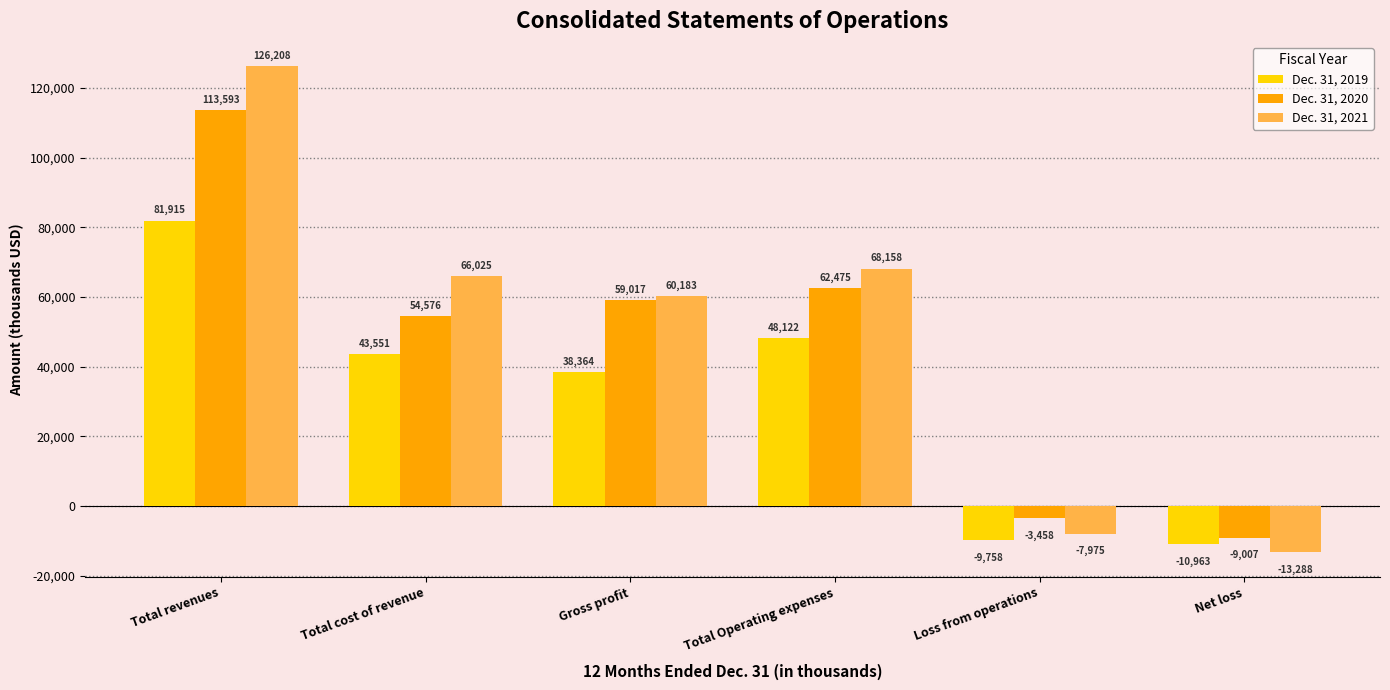

What is the difference between the second highest and second lowest values in the Dec. 31, 2019 series?

57880